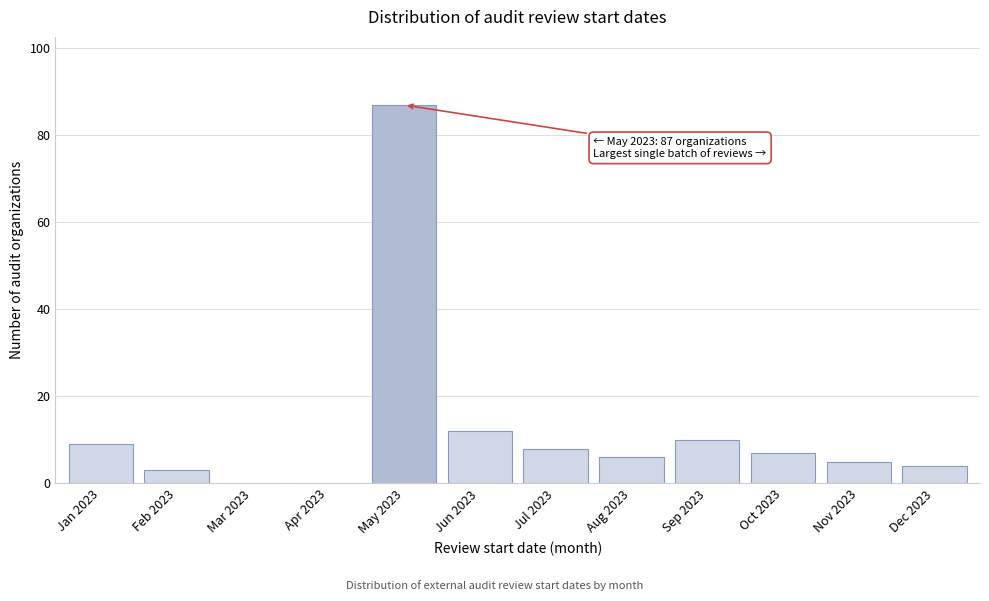

Reading left to right, list all the values displayed in this chart.

Jan 2023=9	Feb 2023=3	Mar 2023=0	Apr 2023=0	May 2023=87	Jun 2023=12	Jul 2023=8	Aug 2023=6	Sep 2023=10	Oct 2023=7	Nov 2023=5	Dec 2023=4